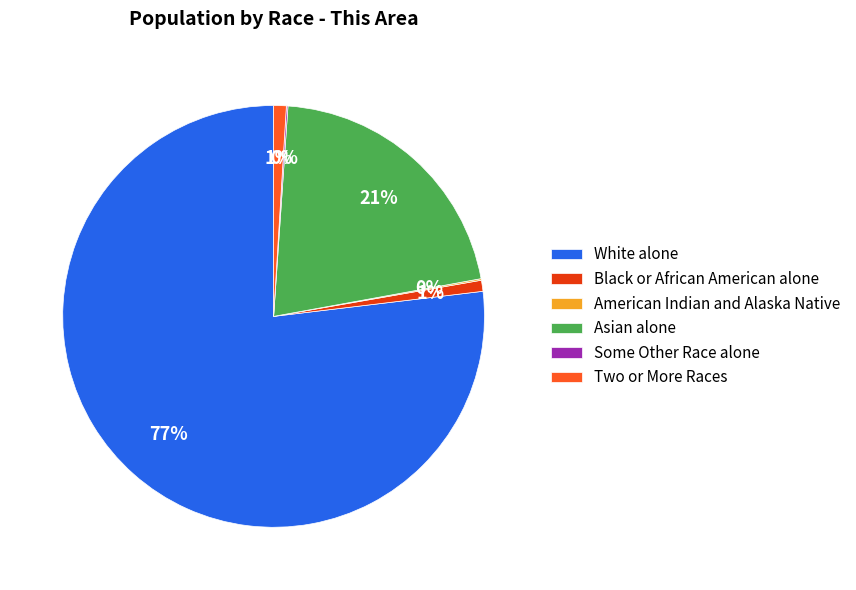

Is White alone the majority of the pie?

Yes